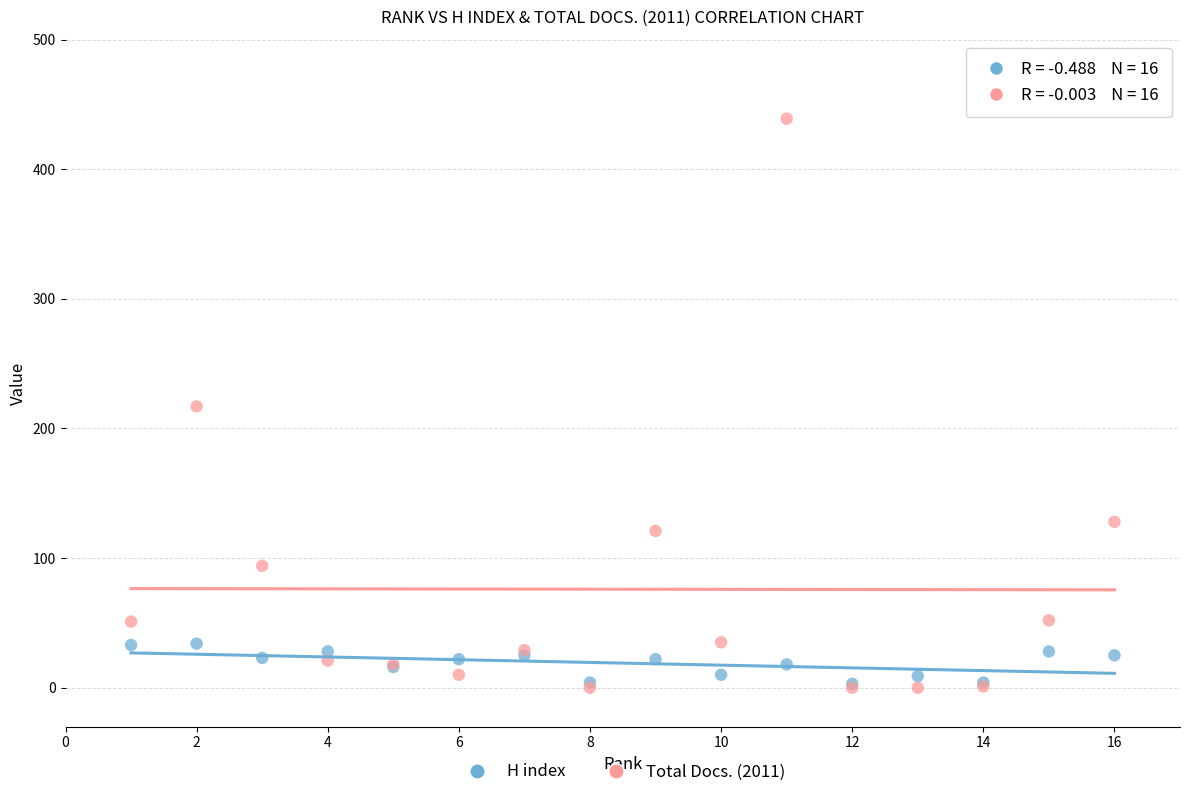

What are all the series names shown in the legend?

H index, Total Docs. (2011)